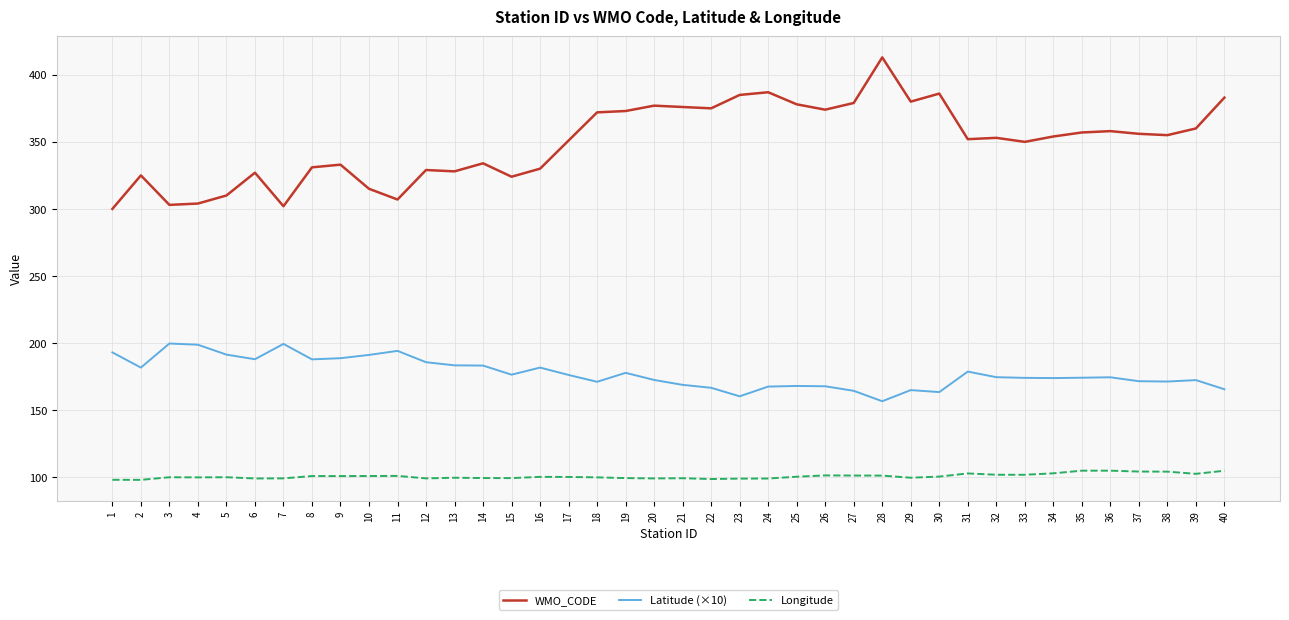

True or false: Latitude (×10) and WMO_CODE intersect in this chart.

False